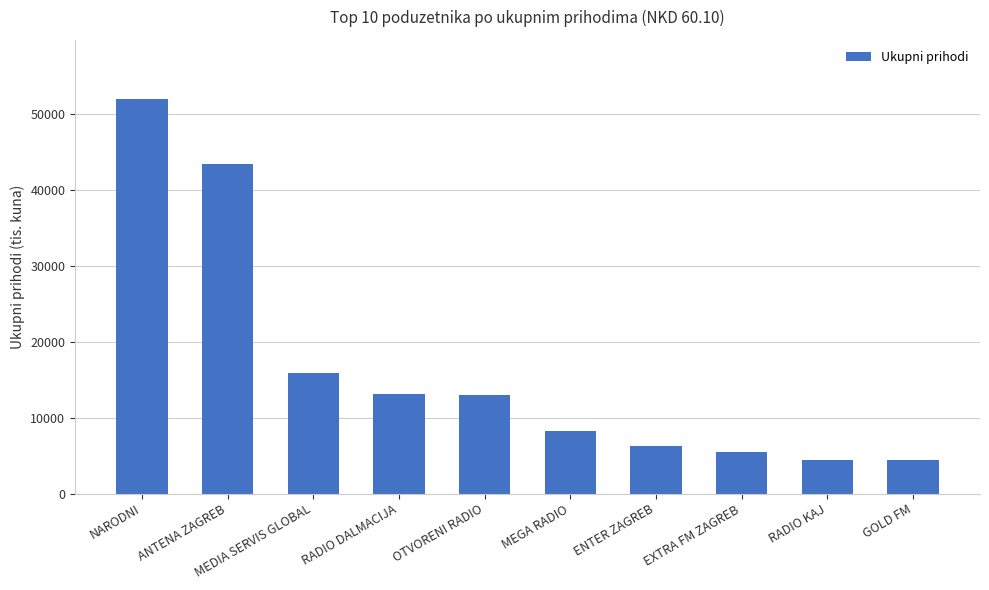

What is the ratio of the value at RADIO KAJ to the value at RADIO DALMACIJA?

0.3